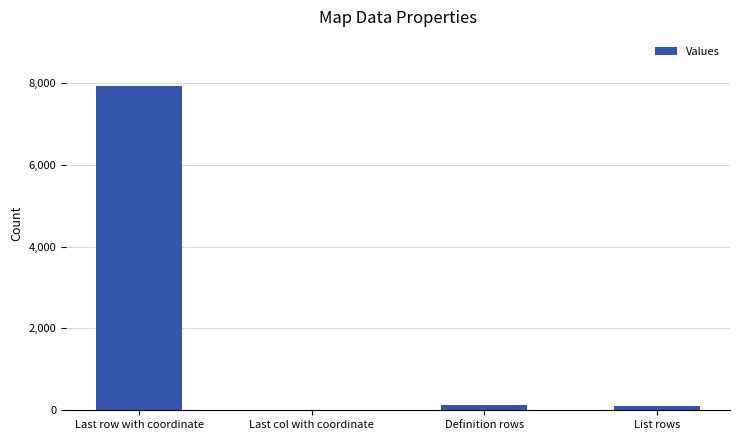

Reading left to right, transcribe all the data shown in this chart.

Last row with coordinate=7933	Last col with coordinate=1	Definition rows=140	List rows=95